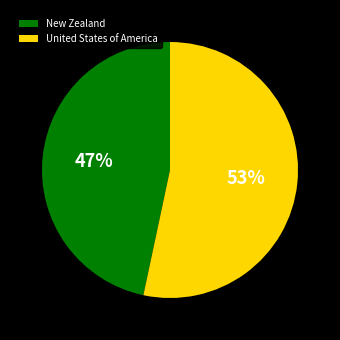

Is it true that New Zealand is 35% of the pie?

False